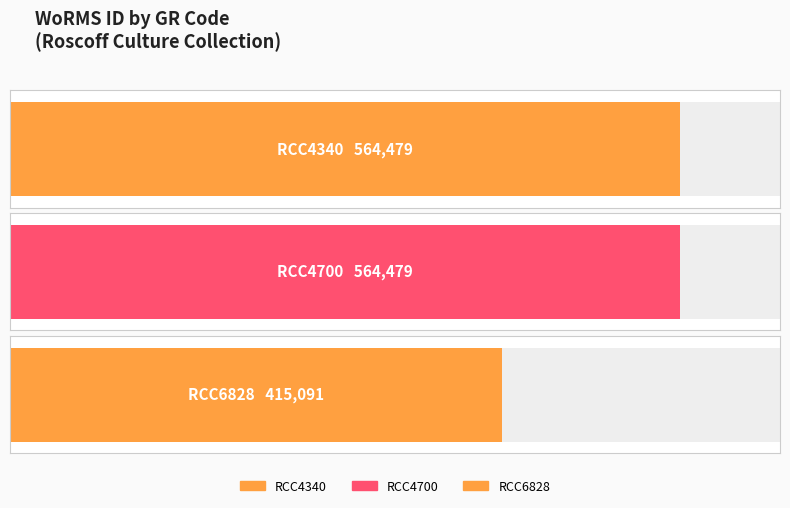

Which has a higher value, RCC6828 or RCC4340?

RCC4340